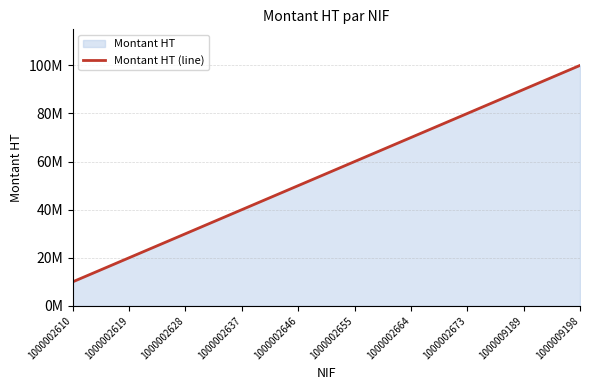

List the labels in order of value, smallest first.

1000002610, 1000002619, 1000002628, 1000002637, 1000002646, 1000002655, 1000002664, 1000002673, 1000009189, 1000009198